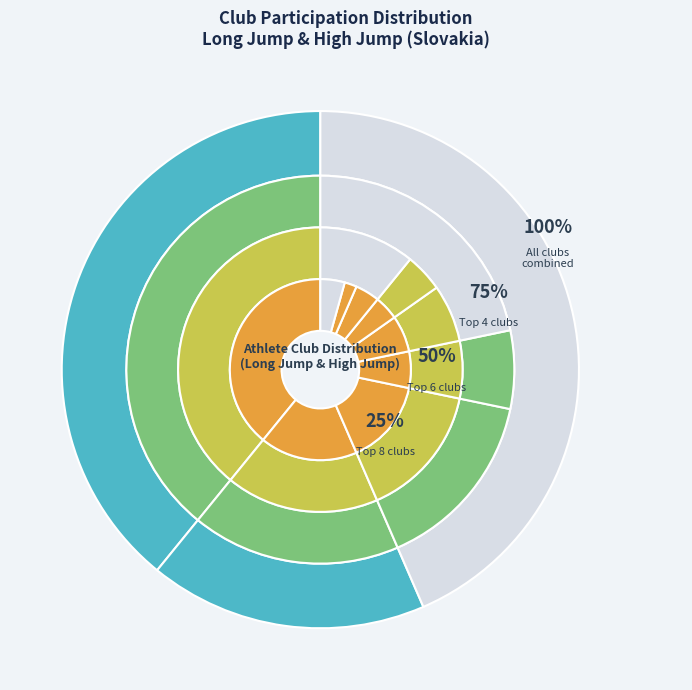

What is the change in value from AO TJ Slávia STU Bratislava to ŠK ŠOG  Nitra?

-15